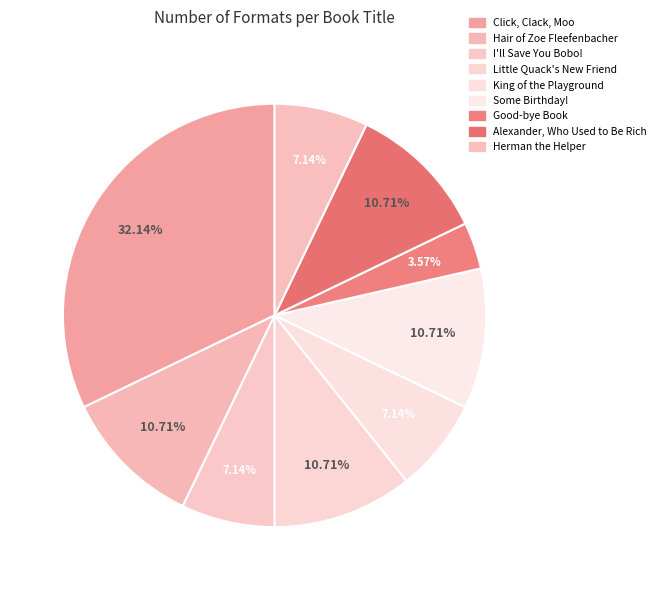

Is there any slice that represents more than half of the pie?

No